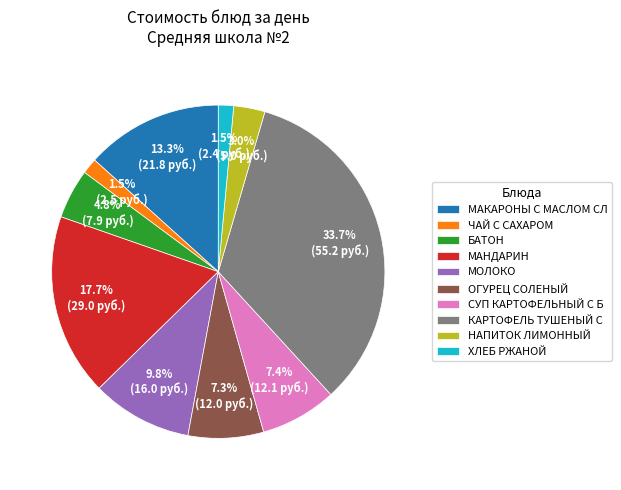

Does ОГУРЕЦ СОЛЕНЫЙ represent more than half of the total?

No